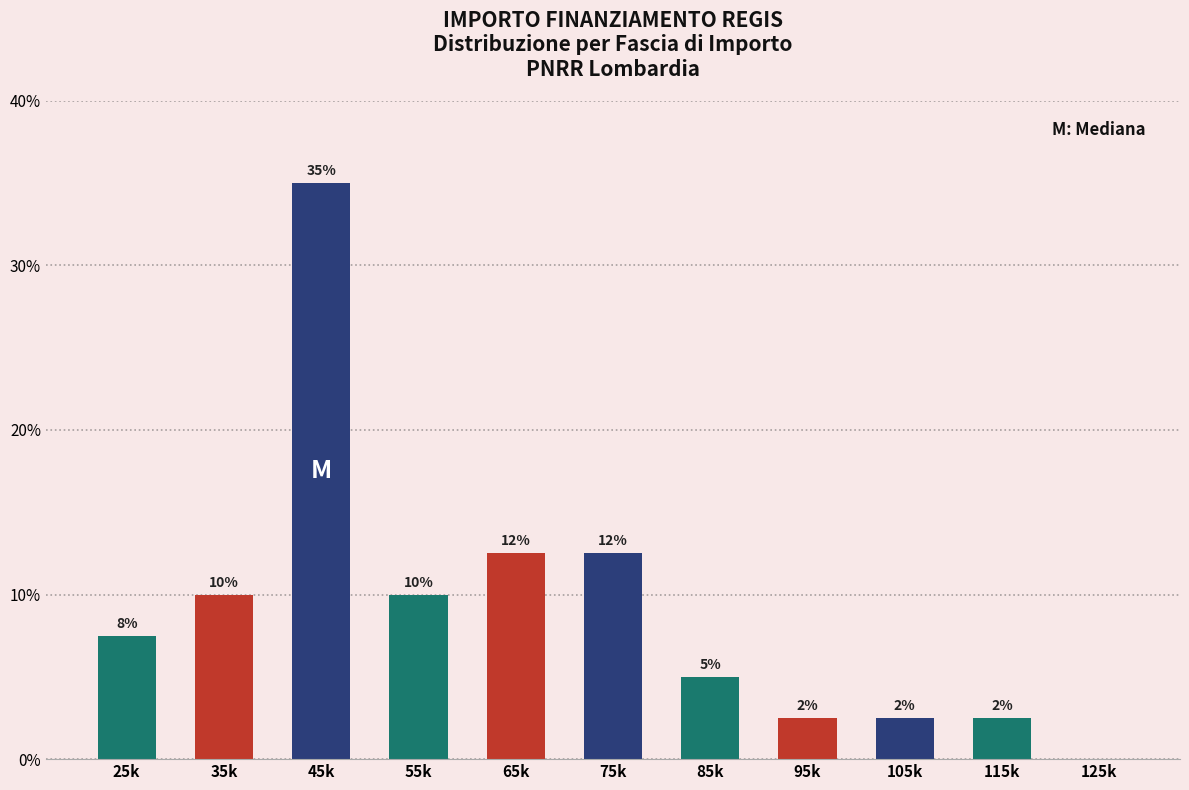

Are the bars horizontal?

No